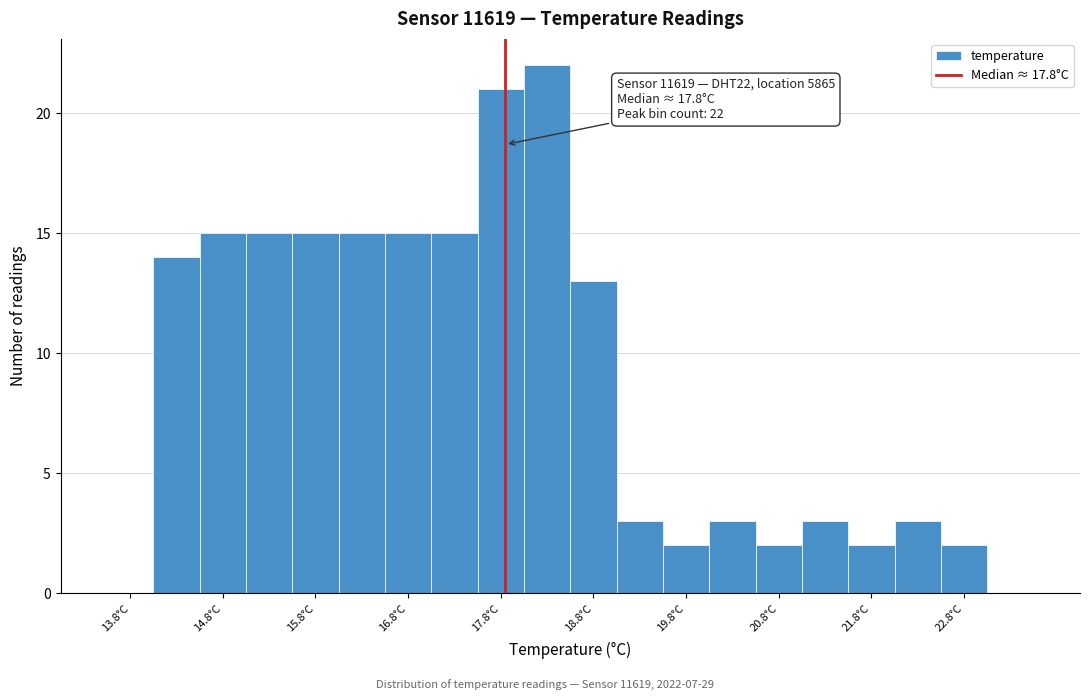

Over which range of the x-axis is the bar tallest?

18.0 to 18.5